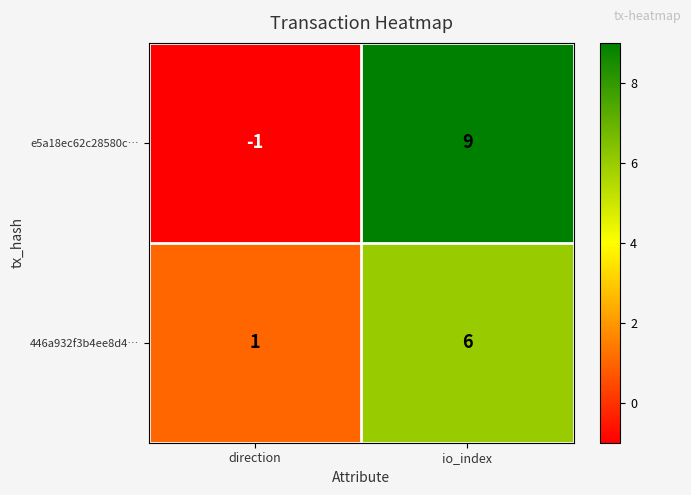

At which label does e5a18ec62c28580c… reach its peak?

io_index